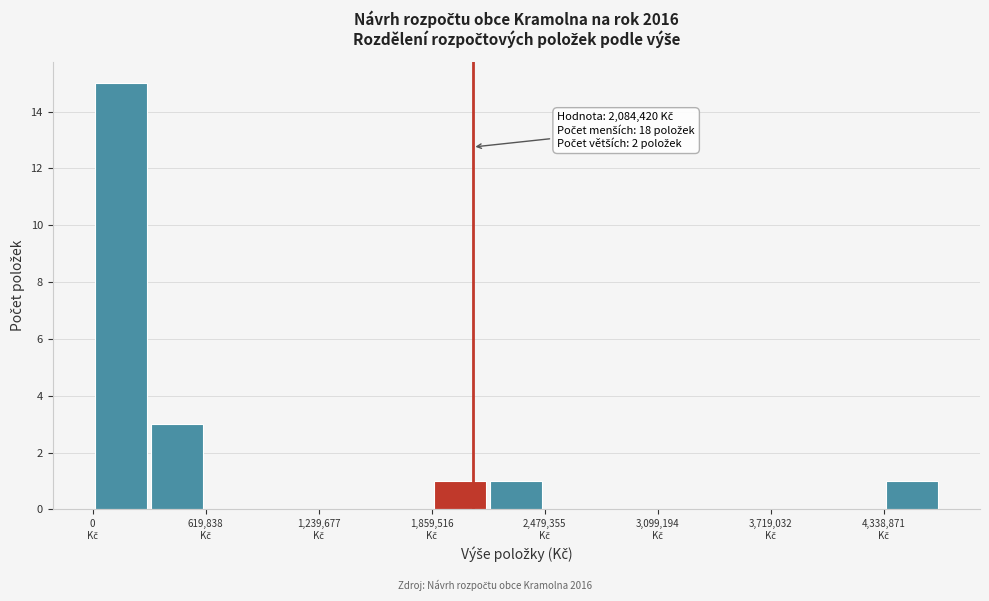

Around what value on the x-axis is the tallest bar? Give the approximate position of its centre, as read against the axis.

200000